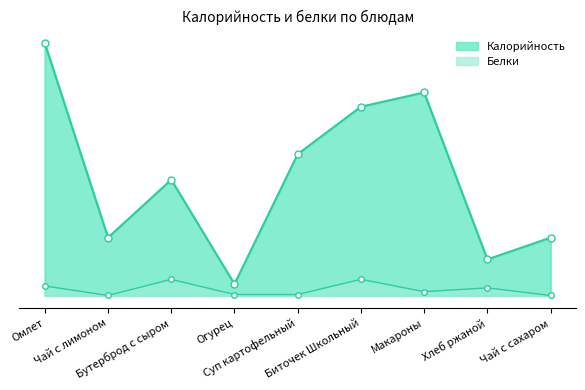

True or false: Калорийность and Белки intersect in this chart.

False